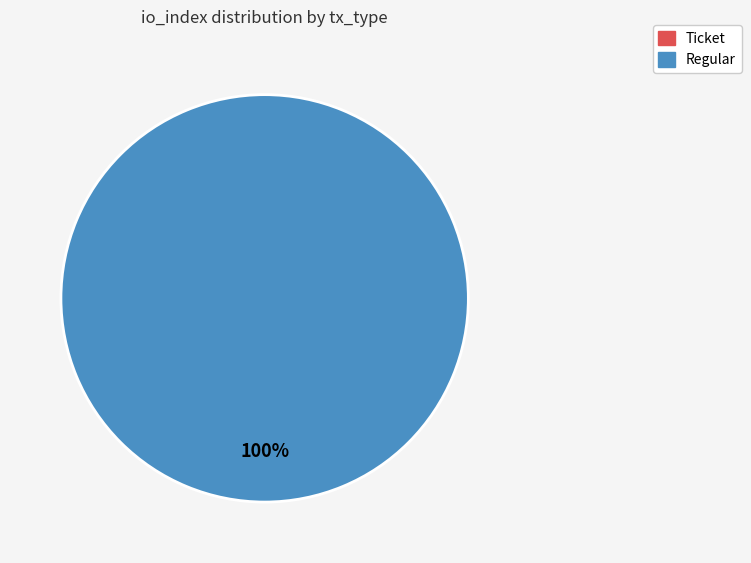

To the nearest percent, what is the combined percentage of Ticket and Regular?

100%